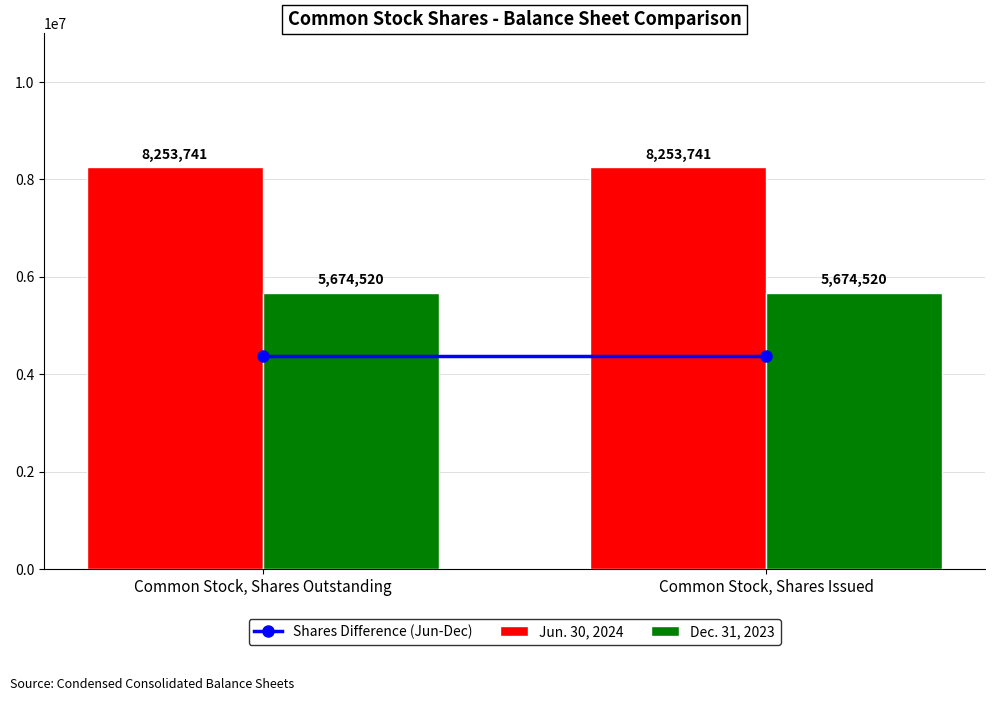

Reading left to right, list all the values displayed in this chart.

Jun. 30, 2024: Common Stock, Shares Outstanding=8253741	Common Stock, Shares Issued=8253741
Dec. 31, 2023: Common Stock, Shares Outstanding=5674520	Common Stock, Shares Issued=5674520